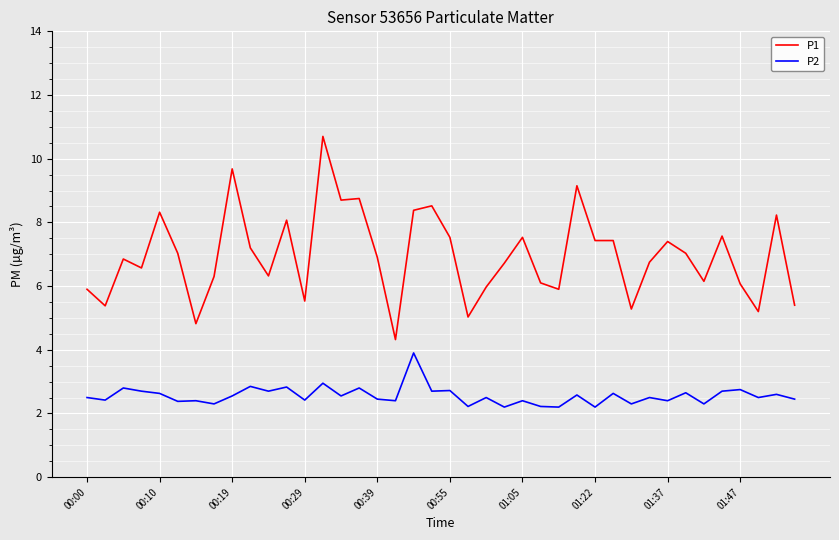

Which series has the largest total across all categories?

P1